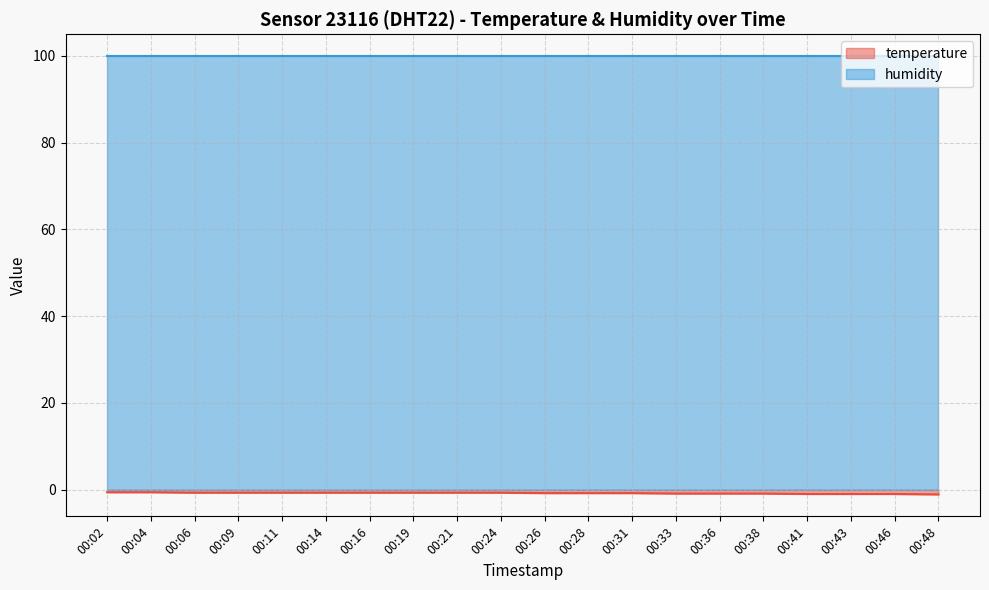

What is the sum of the values at 00:28 and 00:24?

-1.5